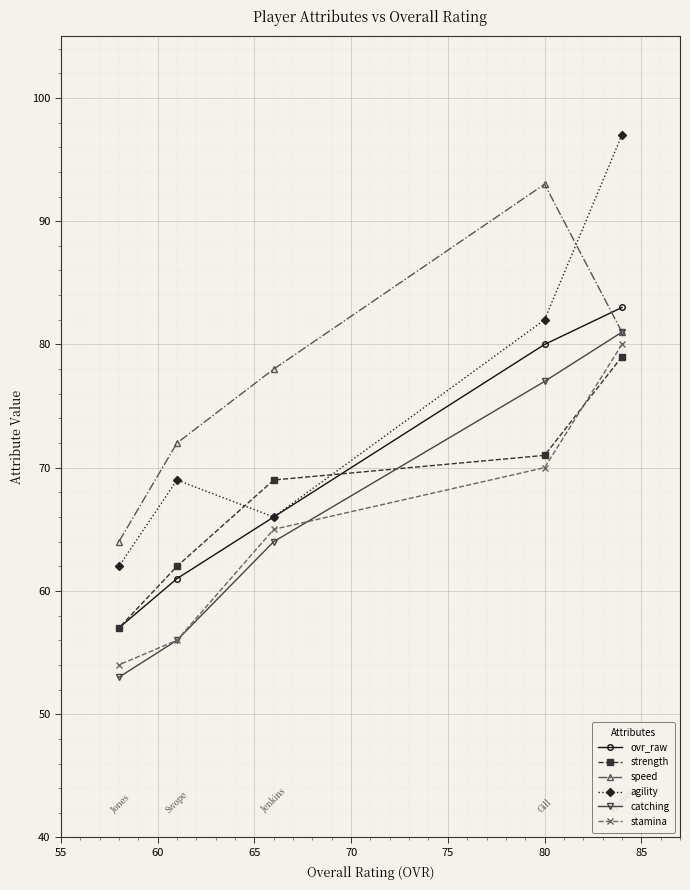

What is the value of the strength point at the 3rd from the left?

69